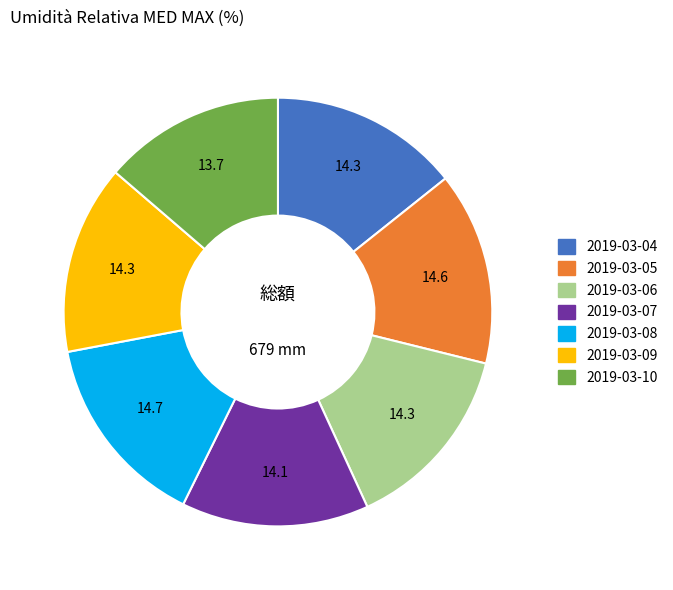

True or false: 2019-03-10 accounts for 20% of the total.

False